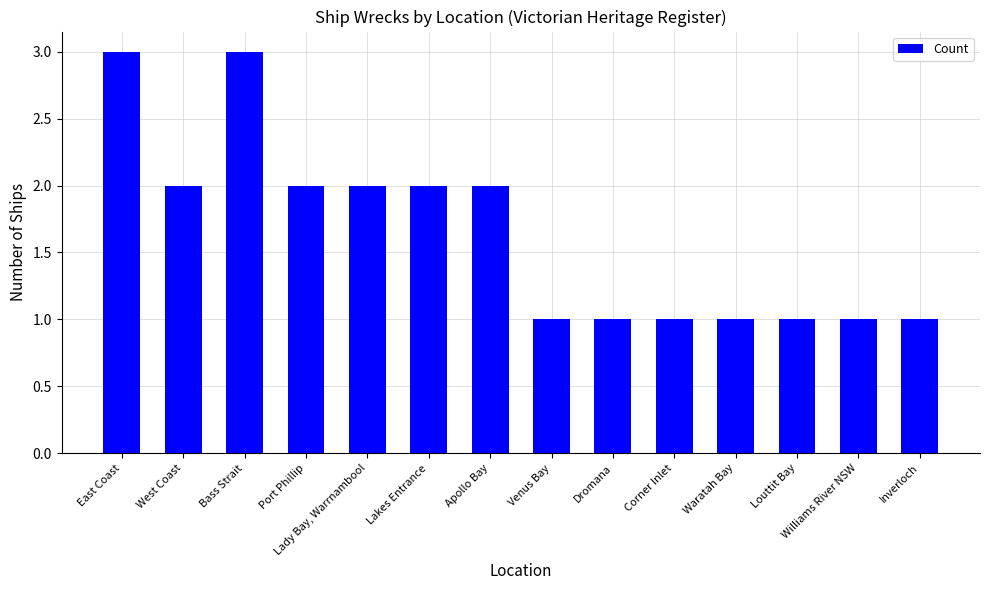

What is the smallest value displayed?

1